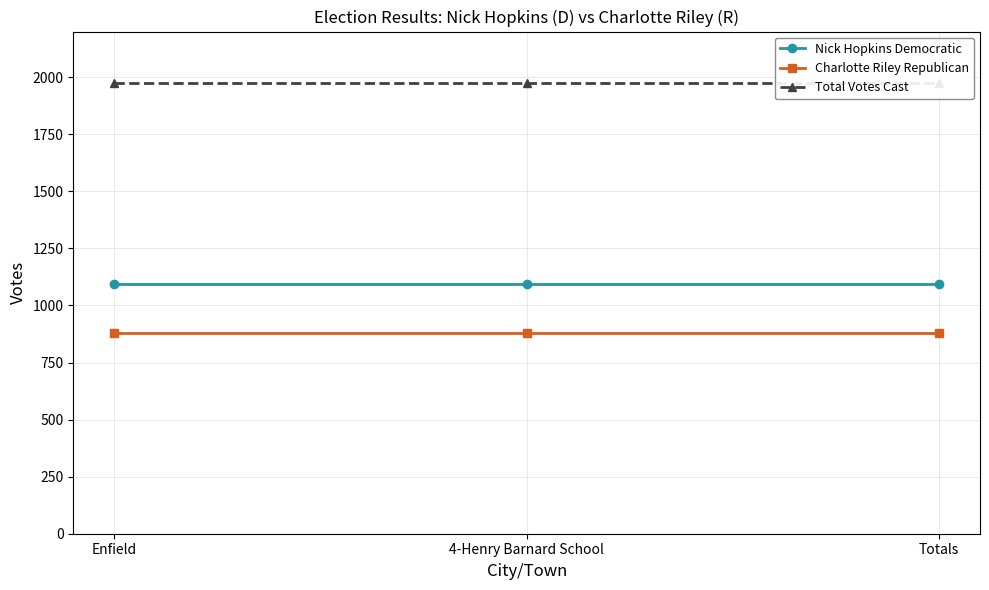

True or false: Nick Hopkins Democratic has a value of 392 at Enfield.

False